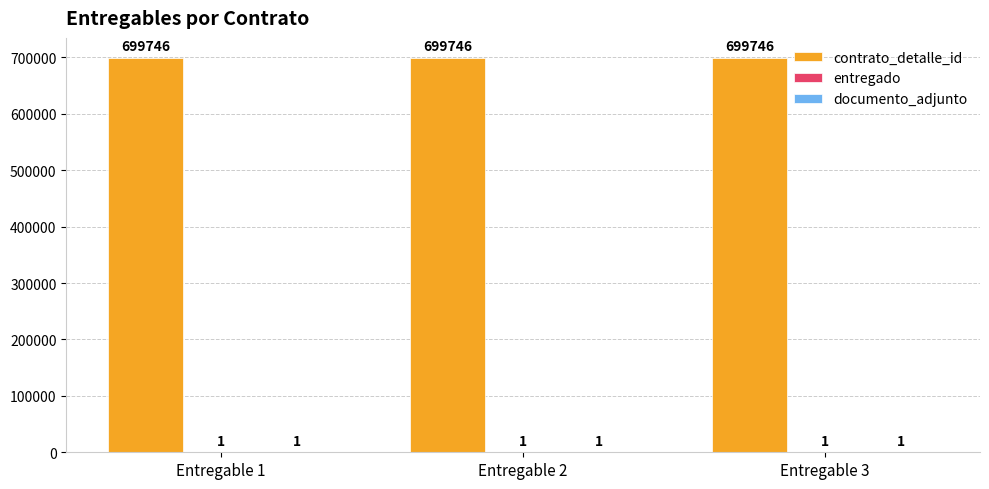

What is the total value across all series at Entregable 2?

699748